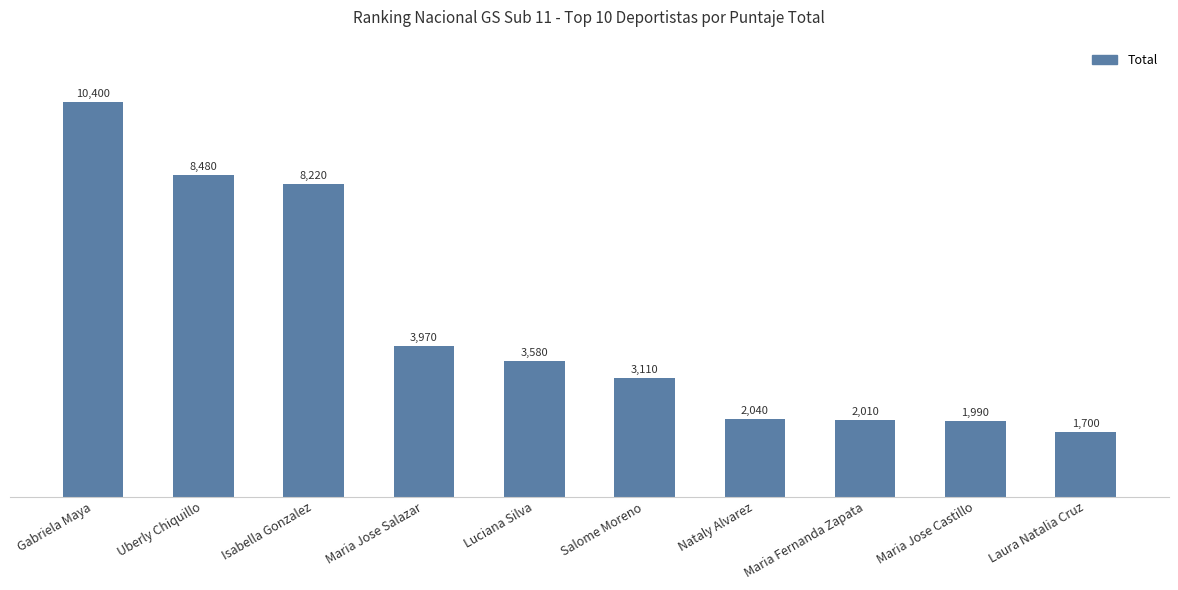

What is the label of the 10th bar from the right?

Gabriela Maya